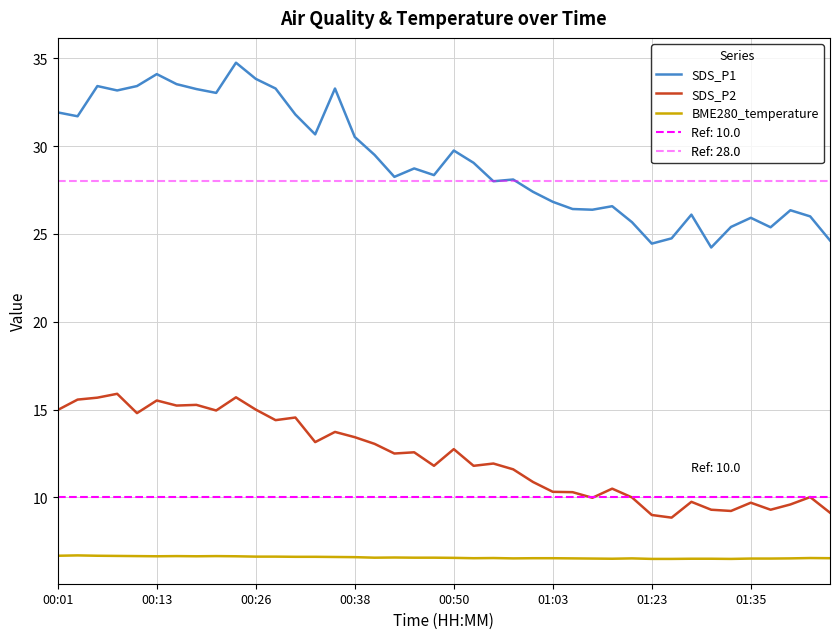

The BME280_temperature series shows 6.7 at 8. True or false?

True